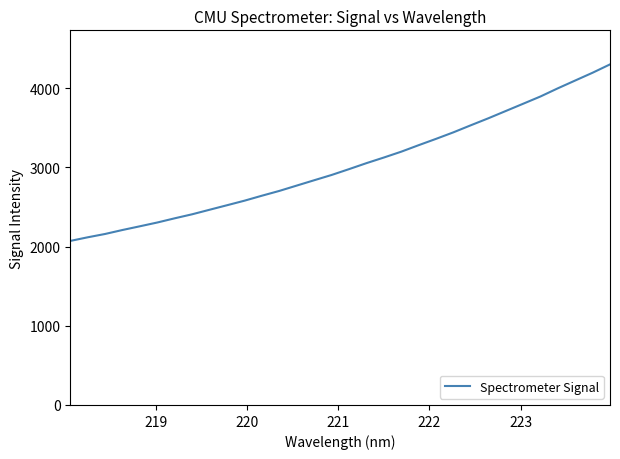

Count the number of data series in this chart.

1